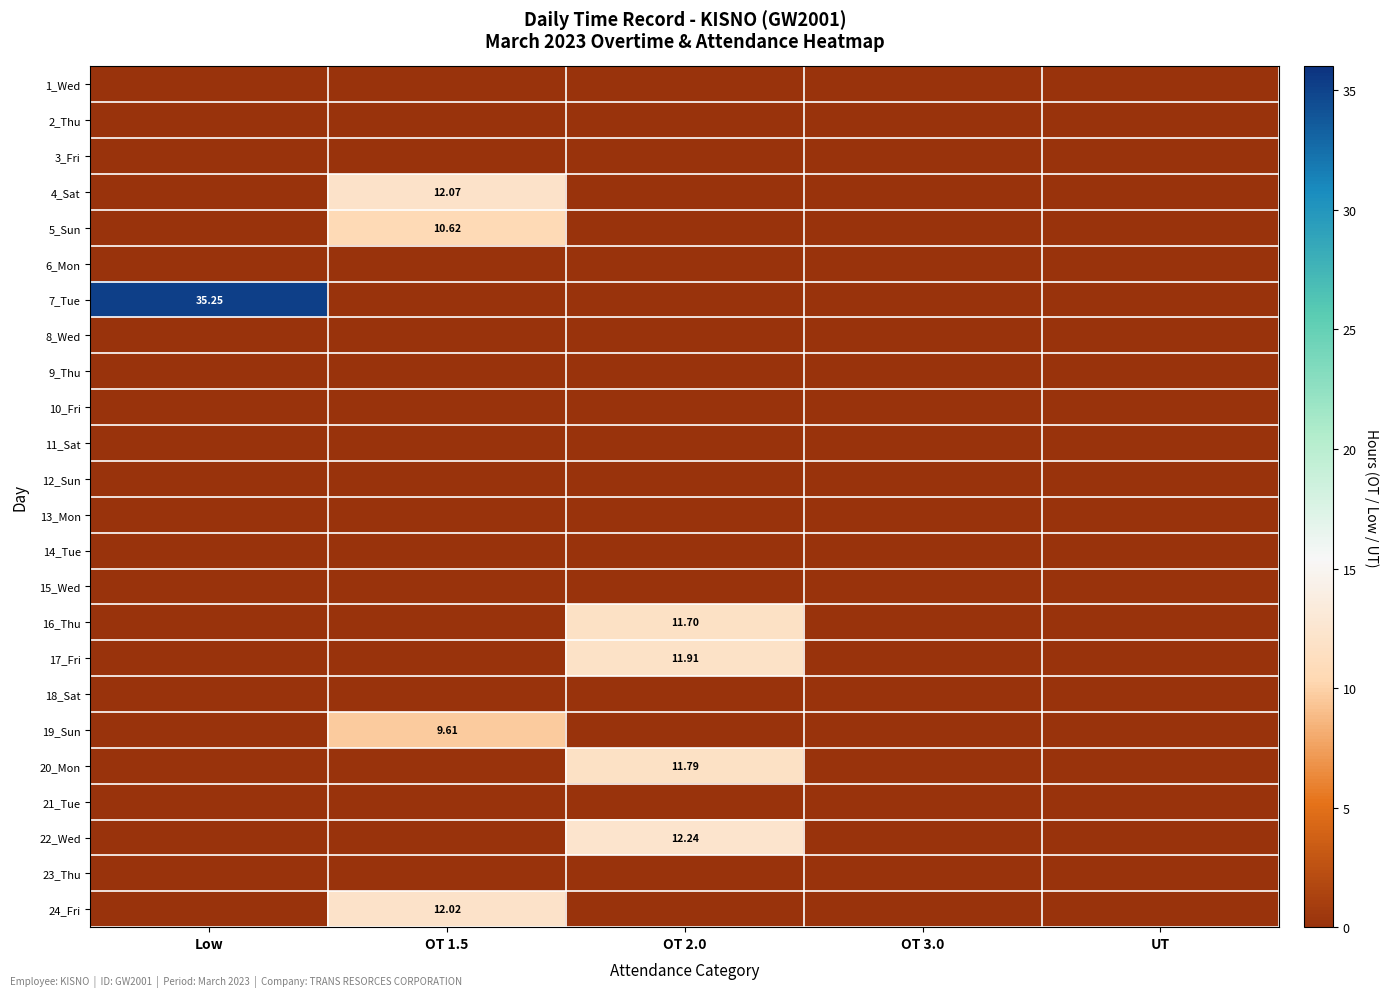

Which series has the largest total across all categories?

7_Tue